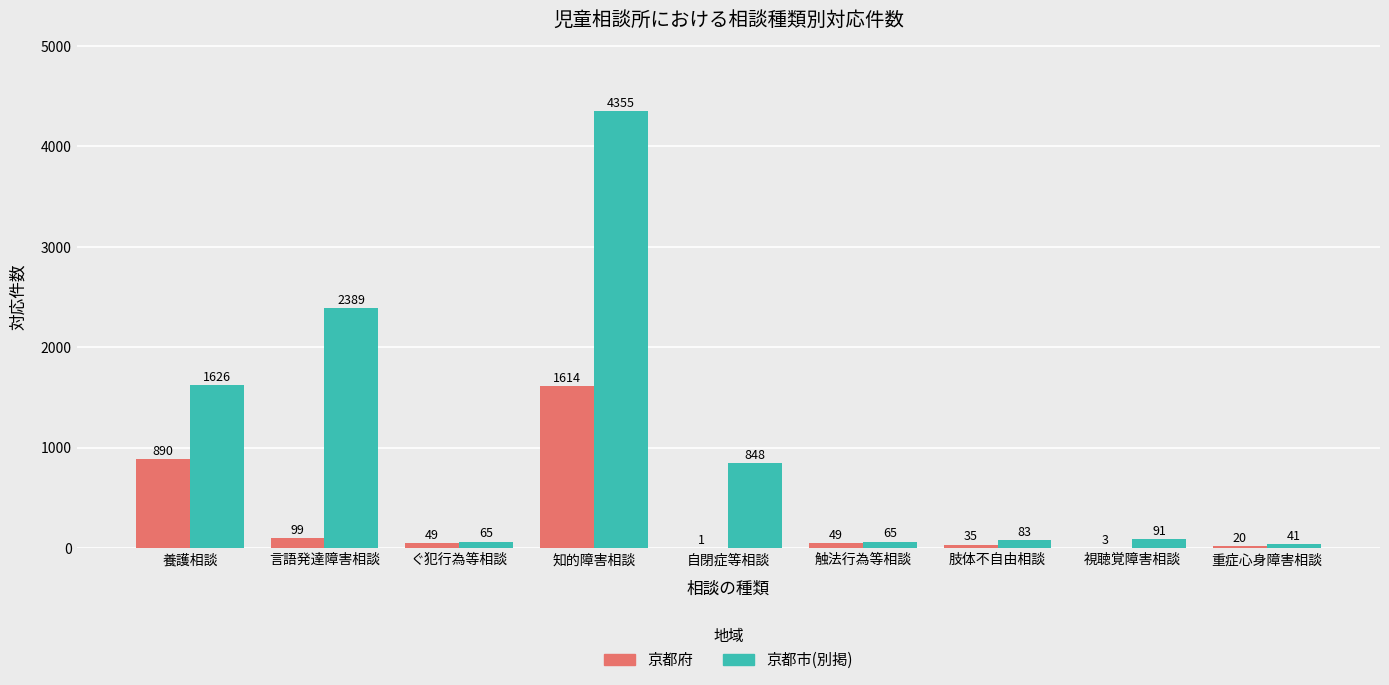

How many categories are shown in the chart?

9